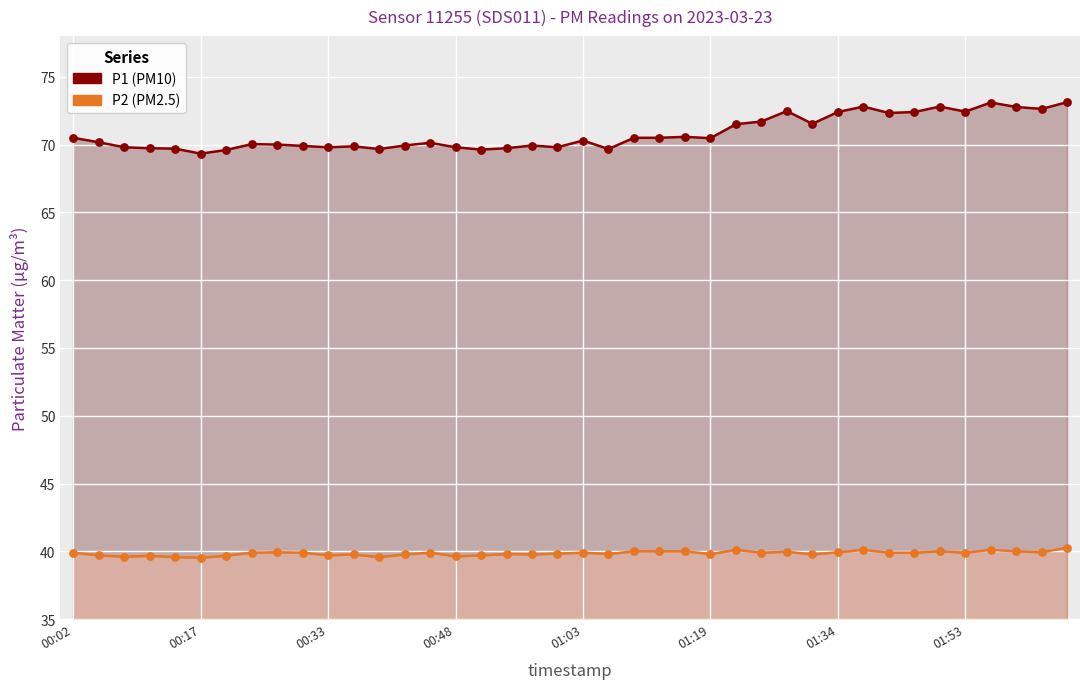

Which series has the largest total across all categories?

P1 (PM10)